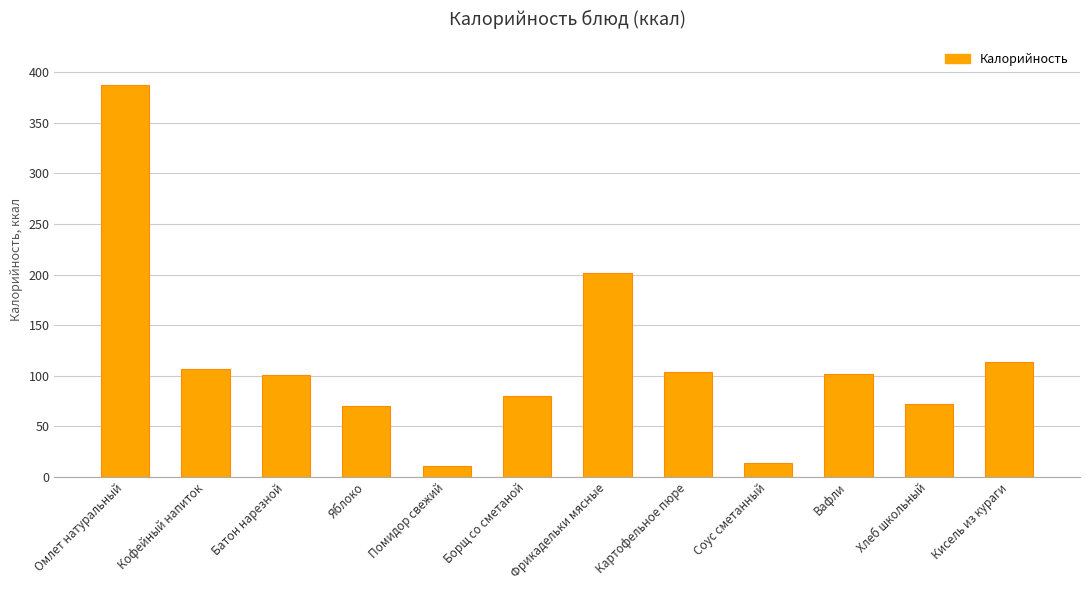

Is it true that the value at Кофейный напиток is 28?

False